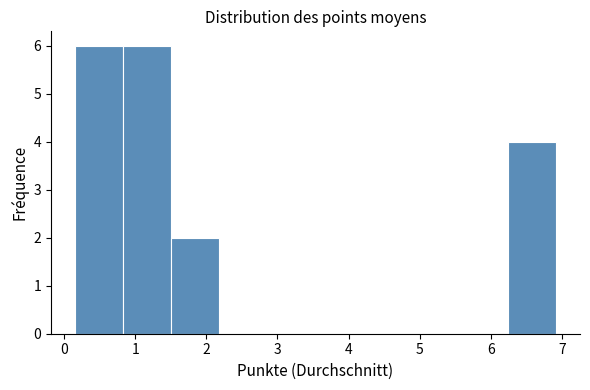

What is the height of the bar covering 0.8 to 1.5 on the x-axis? Neither the bar edges nor the heights are printed on the chart, so give them approximately, as read against the axes.

6